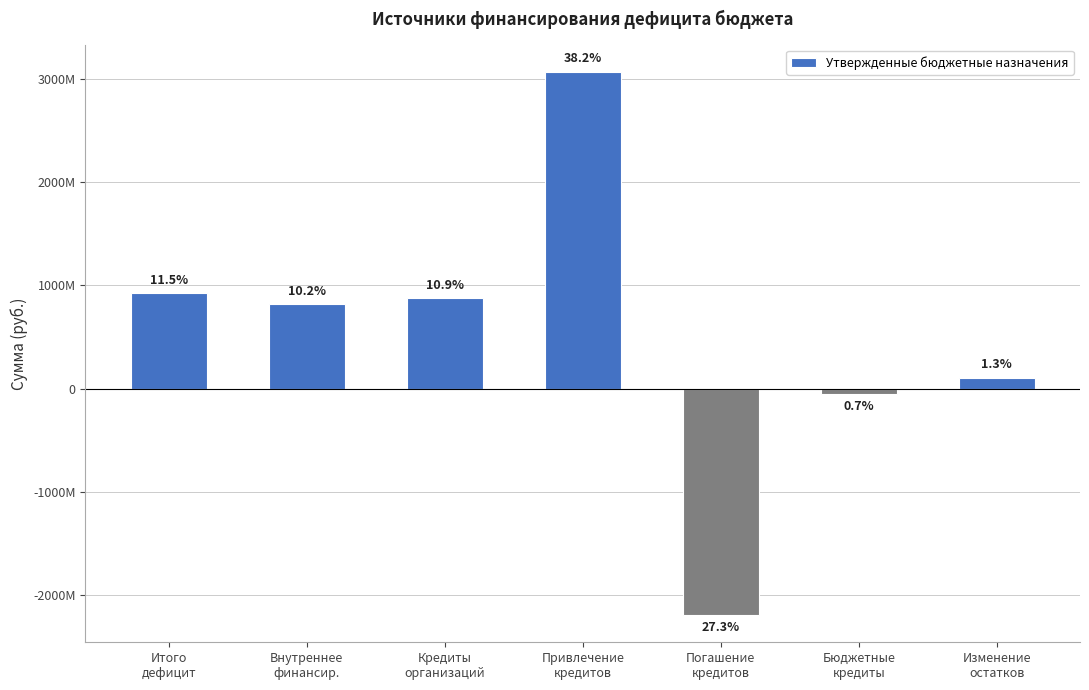

The chart shows a value of -2200000000.0 at Погашение
кредитов. True or false?

True